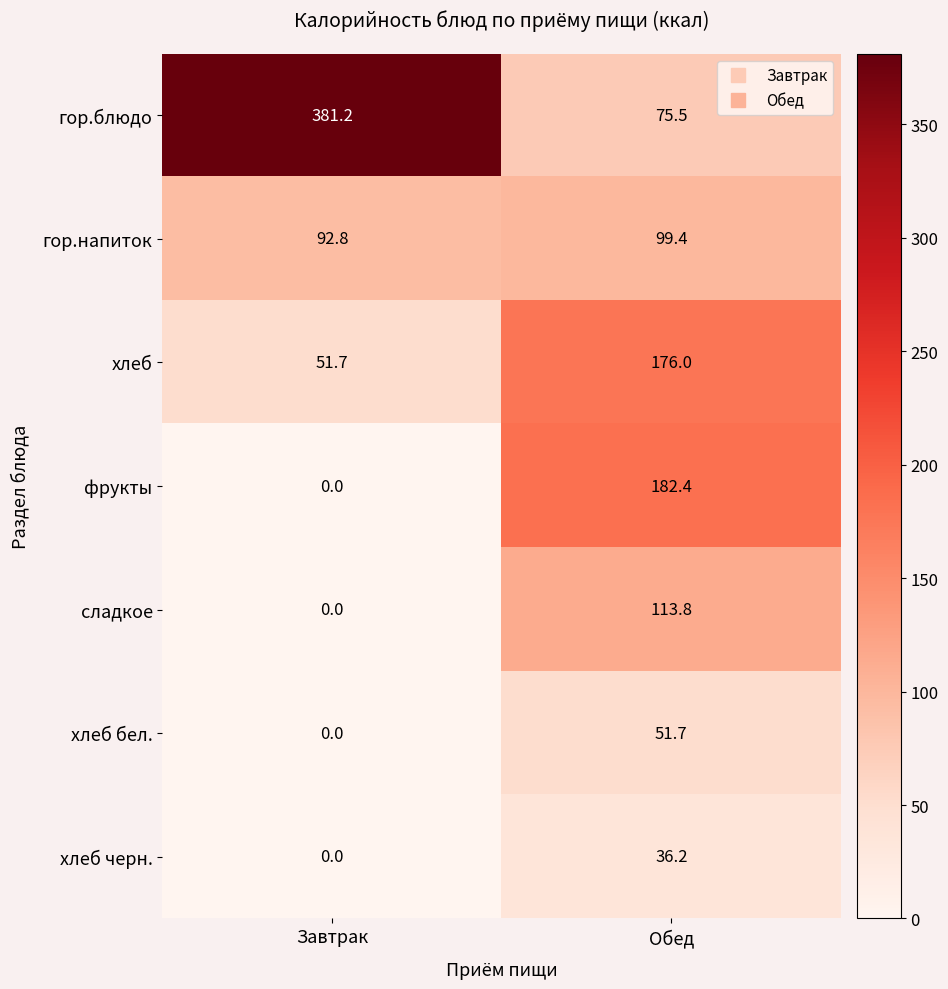

Where does the гор.напиток series first go above 99?

Обед